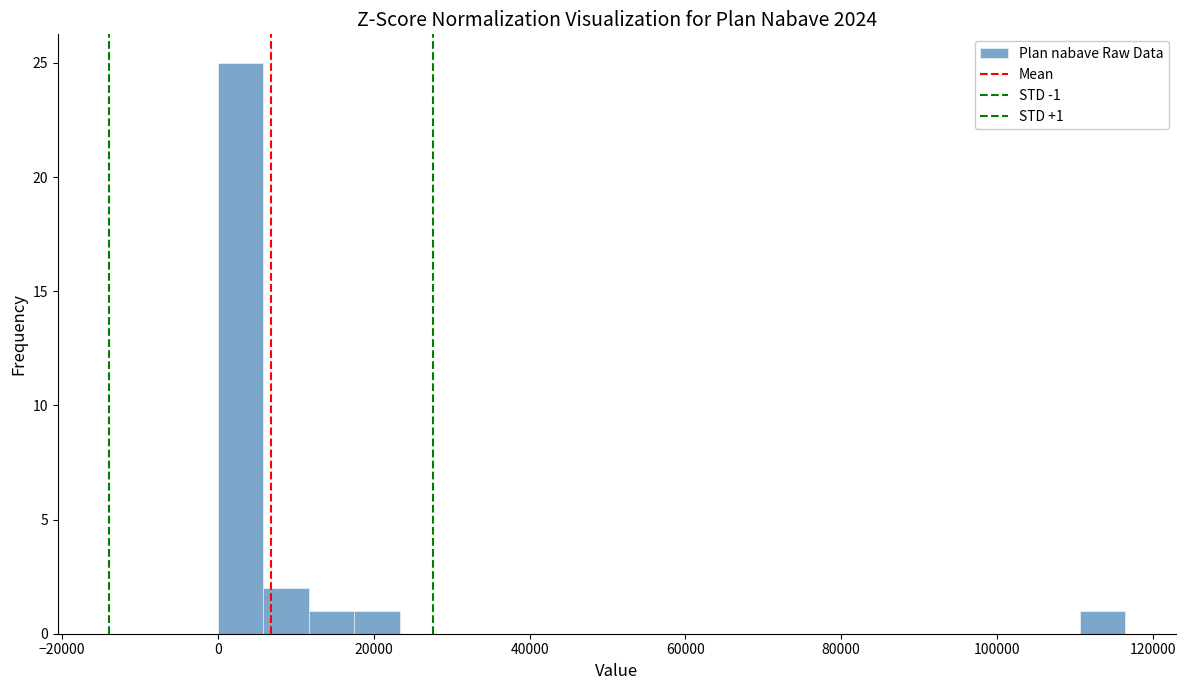

Around what value on the x-axis is the tallest bar? Give the approximate position of its centre, as read against the axis.

2000